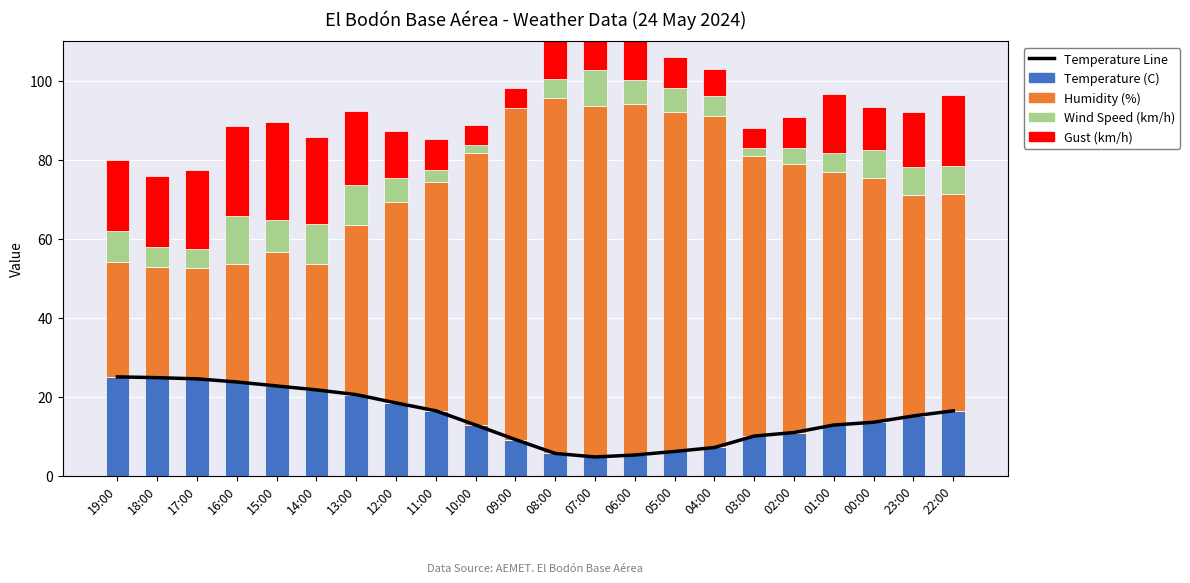

What is the difference between the maximum and minimum values in the Gust (km/h) series?

20.0